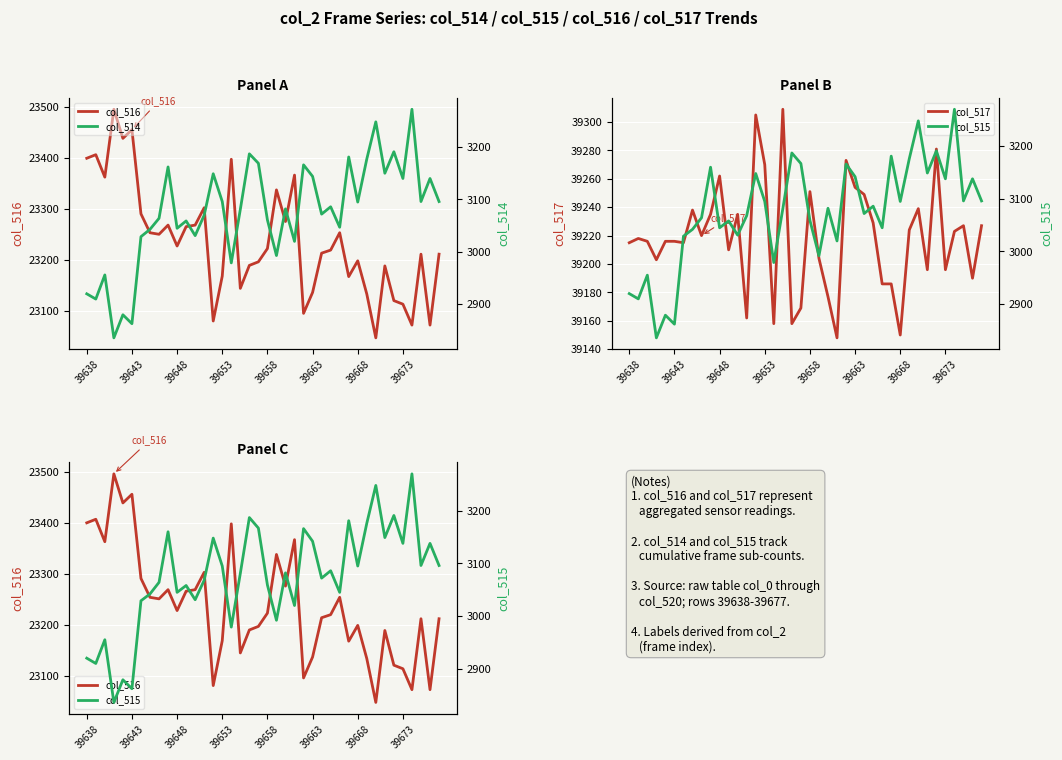

What is the maximum value for col_517?

39309